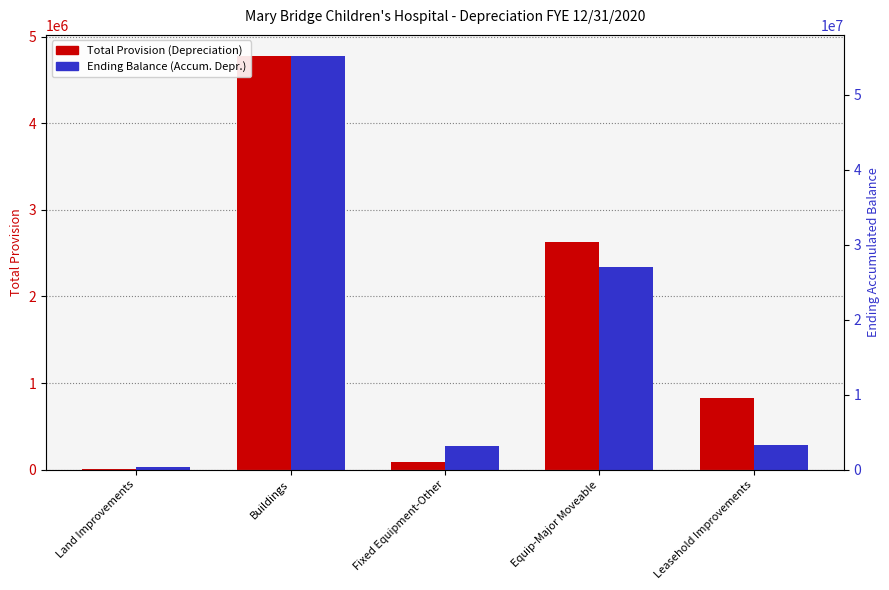

Which category has the highest value across all series?

Buildings